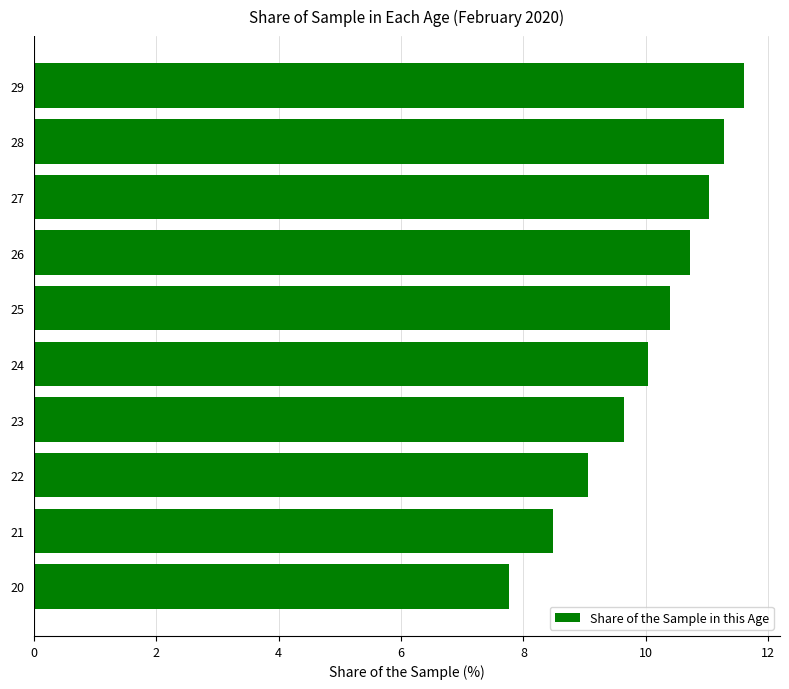

Reading bottom to top, list all the values displayed in this chart.

7.8	8.5	9.1	9.7	10.0	10.4	10.7	11.0	11.3	11.6